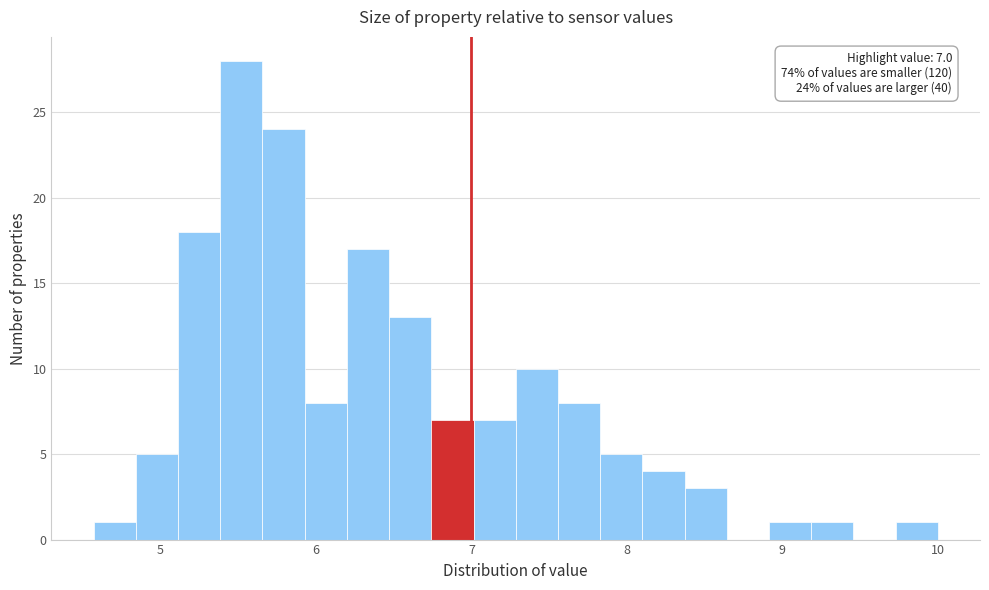

Read against the x-axis, roughly where is the centre of the tallest bar?

5.5